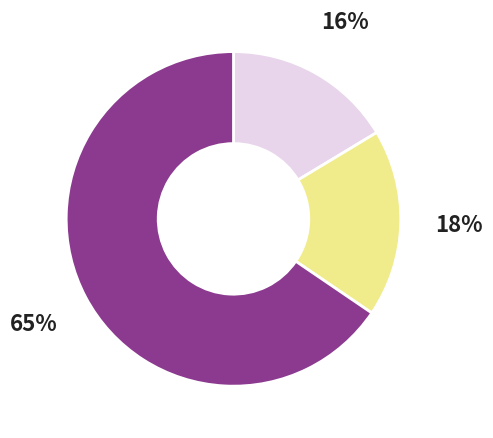

To the nearest percent, what is the average slice percentage?

33%